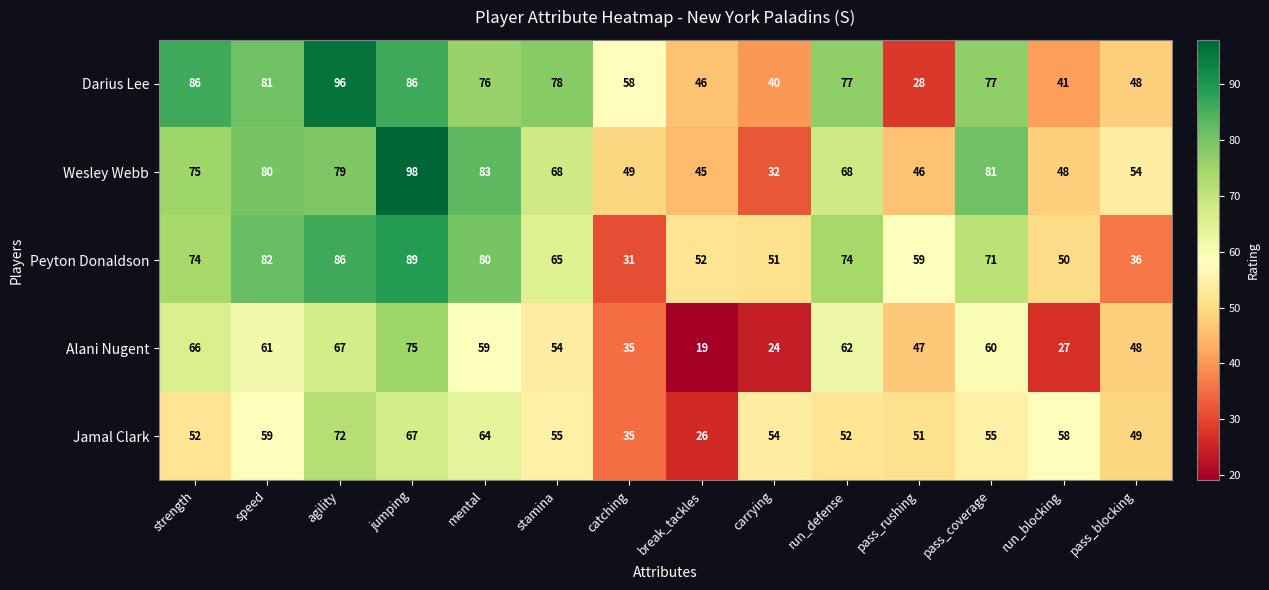

At which label is Peyton Donaldson closest to 60?

pass_rushing